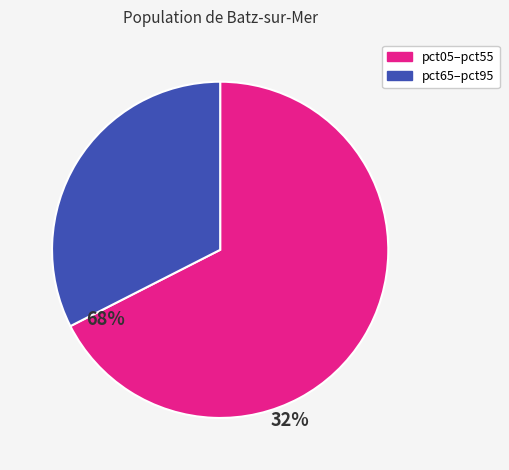

True or false: pct05–pct55 accounts for 80% of the total.

False